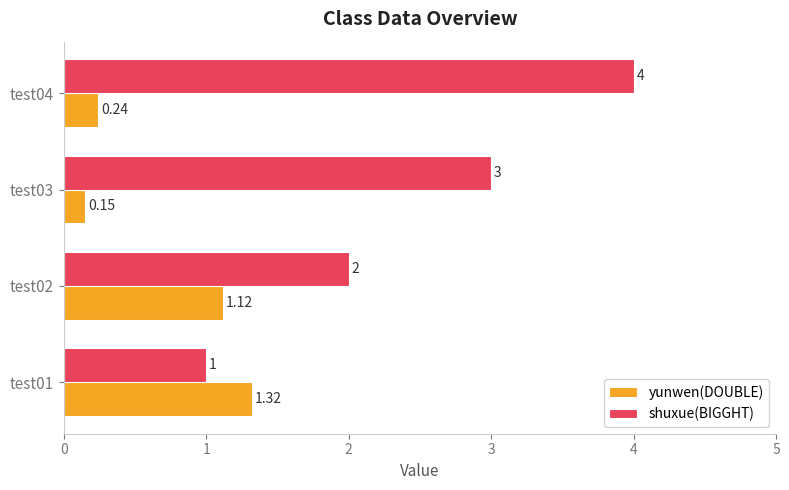

Rank the categories by shuxue(BIGGHT) value from highest to lowest.

test04, test03, test02, test01